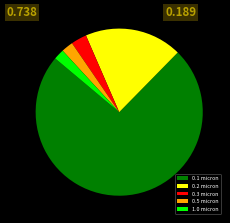

Is there a majority slice in this chart?

Yes